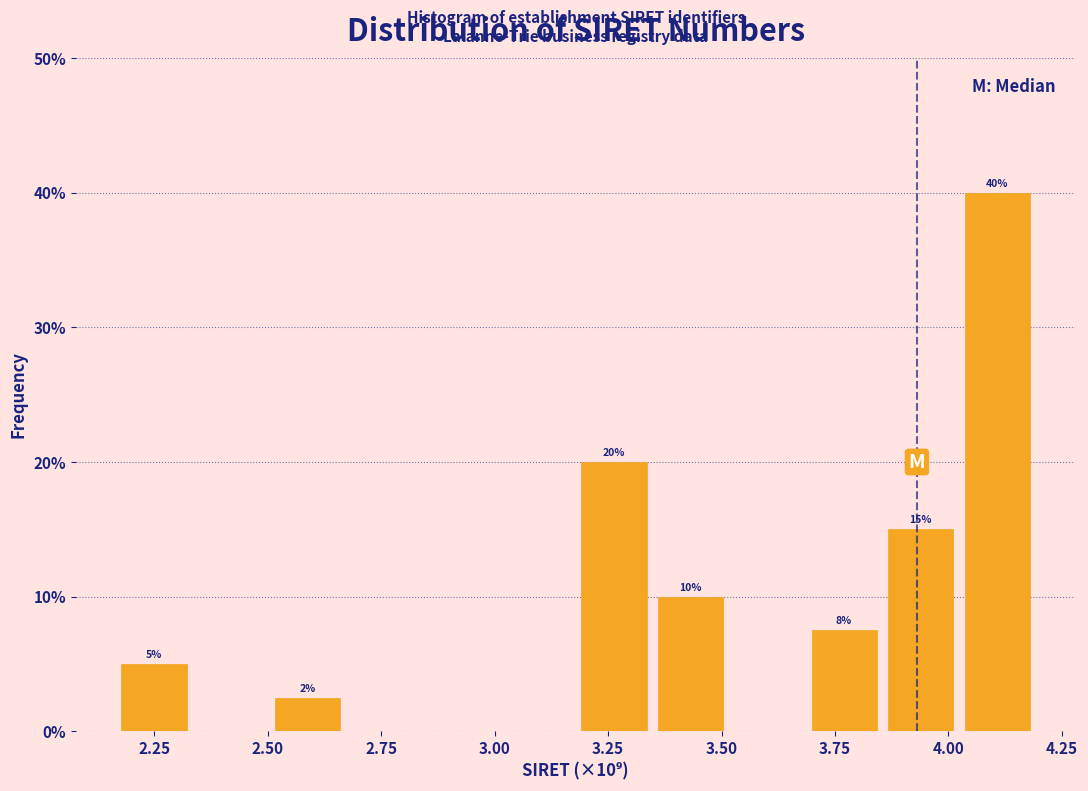

Read against the x-axis, roughly where is the centre of the tallest bar?

4.10